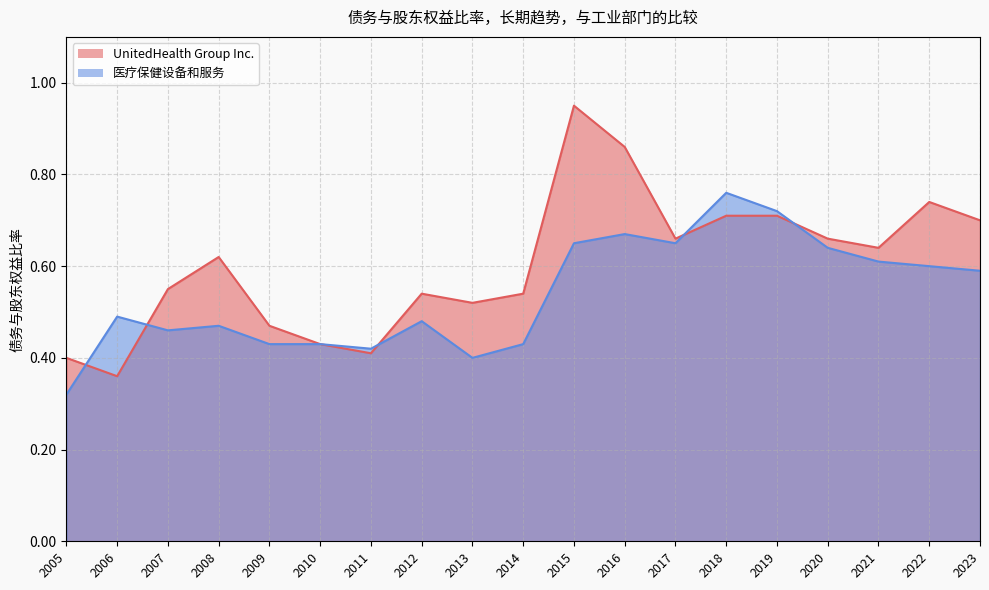

What are all the series names shown in the legend?

UnitedHealth Group Inc., 医疗保健设备和服务